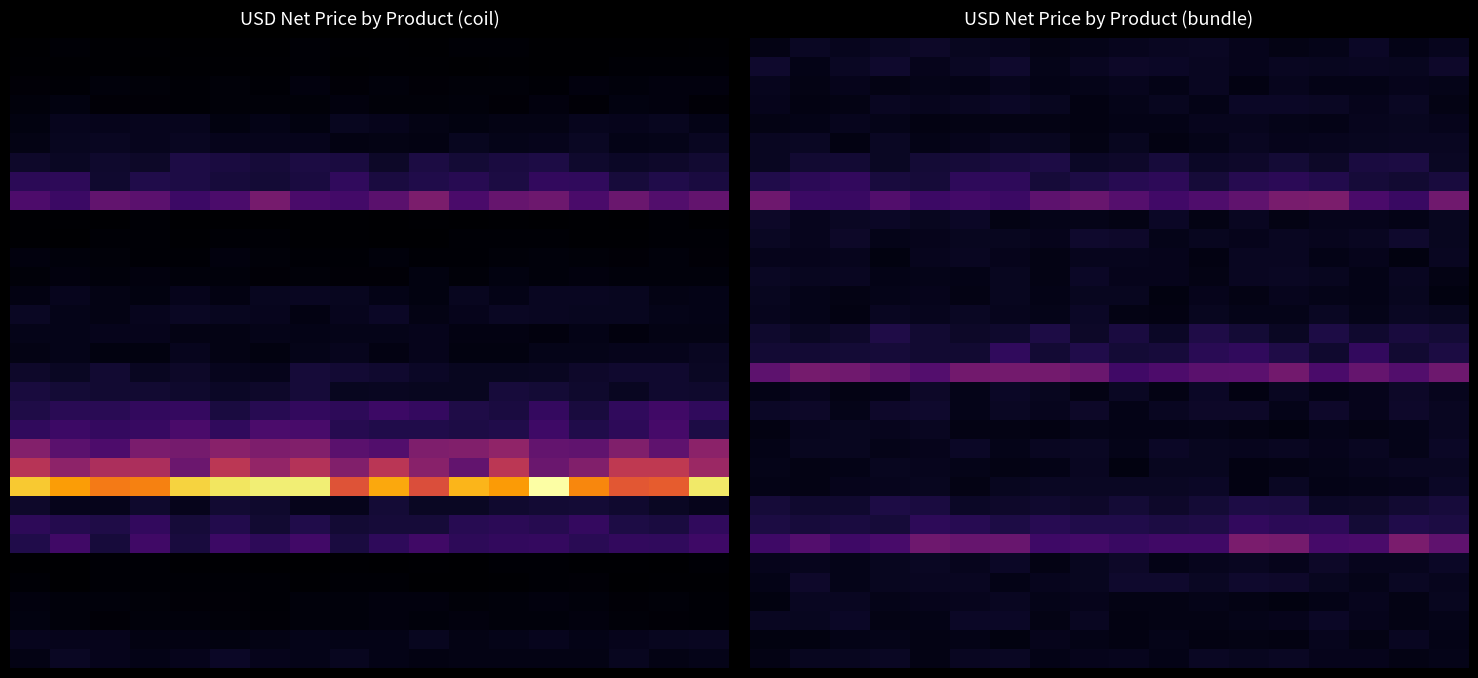

Between 16 and 4, which is larger?

4